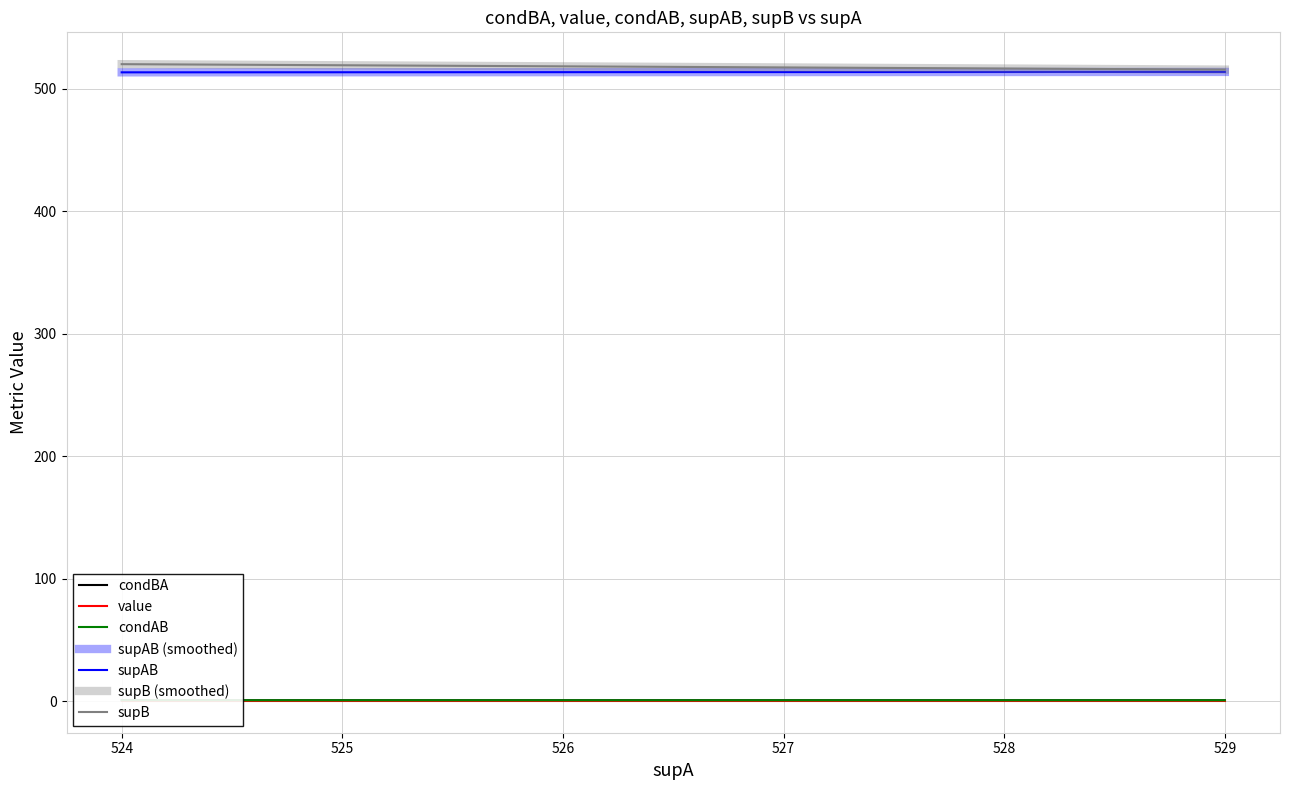

What is the minimum value shown in the chart?

0.5